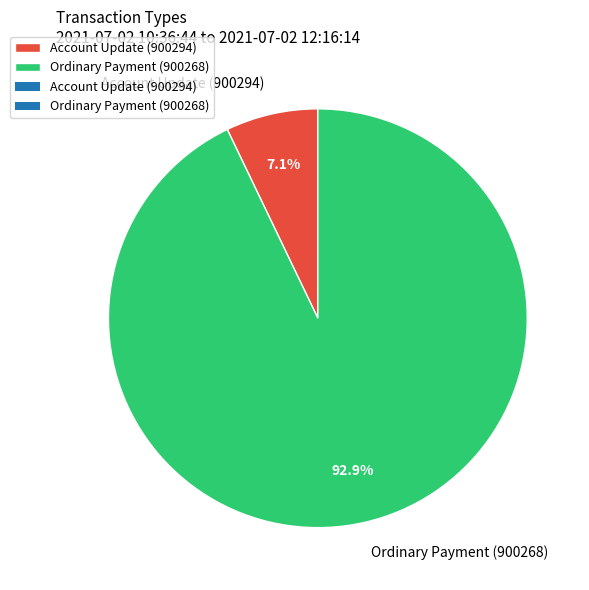

How much of the chart is everything except Ordinary Payment (900268)?

7.1%